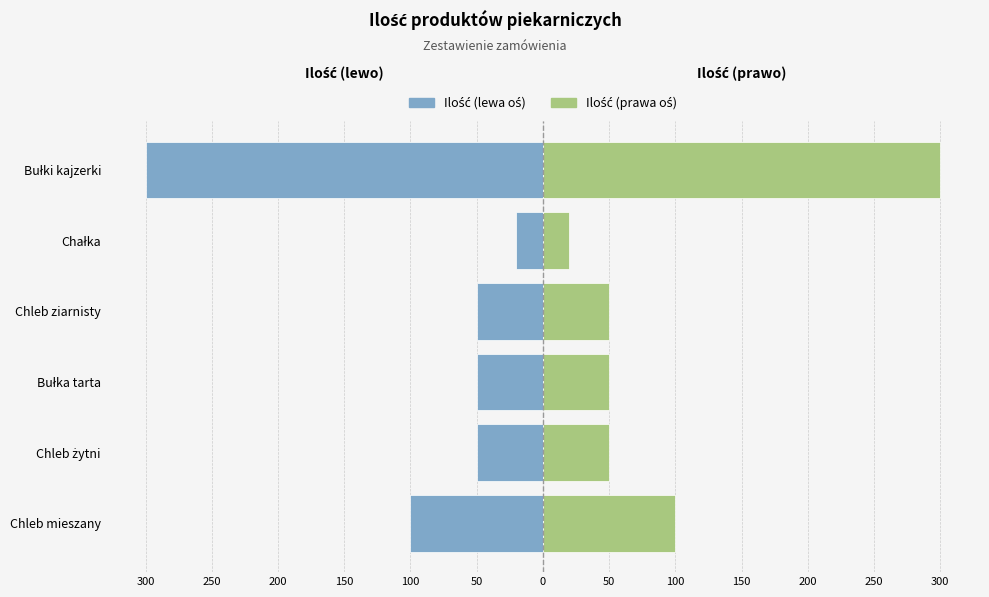

Reading right to left, transcribe all the data shown in this chart.

Ilość: -300	-20	-50	-50	-50	-100
Ilość (right): 300	20	50	50	50	100